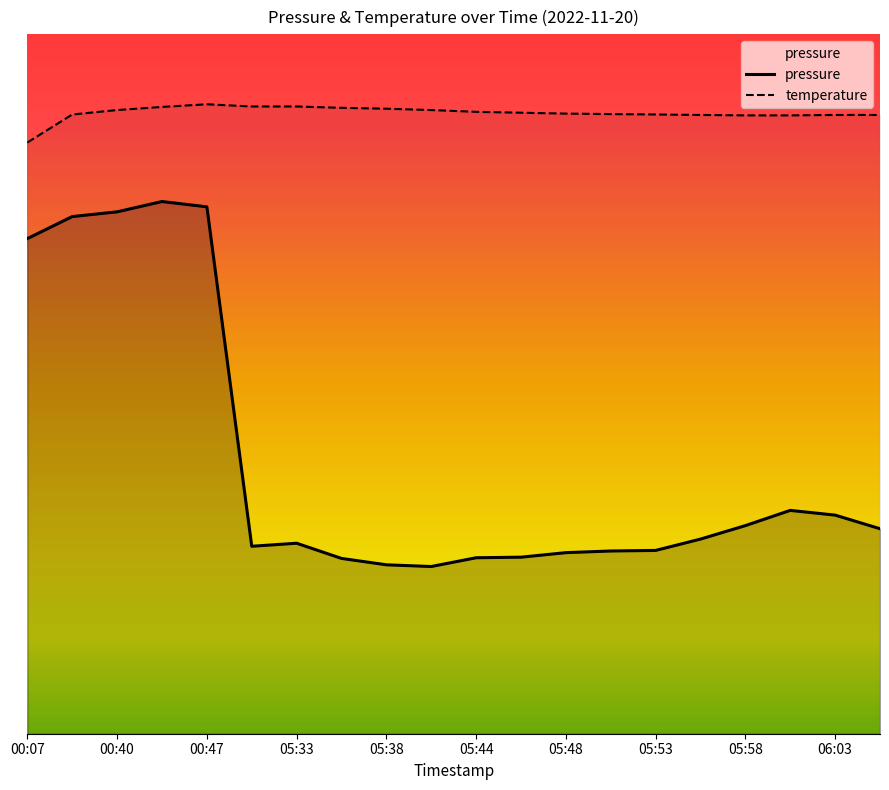

Reading left to right, list all the values displayed in this chart.

pressure: 99610.6	99623.8	99626.6	99632.8	99629.6	99426.6	99428.4	99419.3	99415.5	99414.5	99419.7	99420.1	99422.8	99423.8	99424.1	99430.9	99438.9	99448.1	99445.2	99437.1
temperature: 99668.1	99684.8	99687.5	99689.4	99691.0	99689.6	99689.6	99688.8	99688.3	99687.5	99686.4	99685.9	99685.4	99685.1	99684.8	99684.6	99684.3	99684.3	99684.6	99684.6